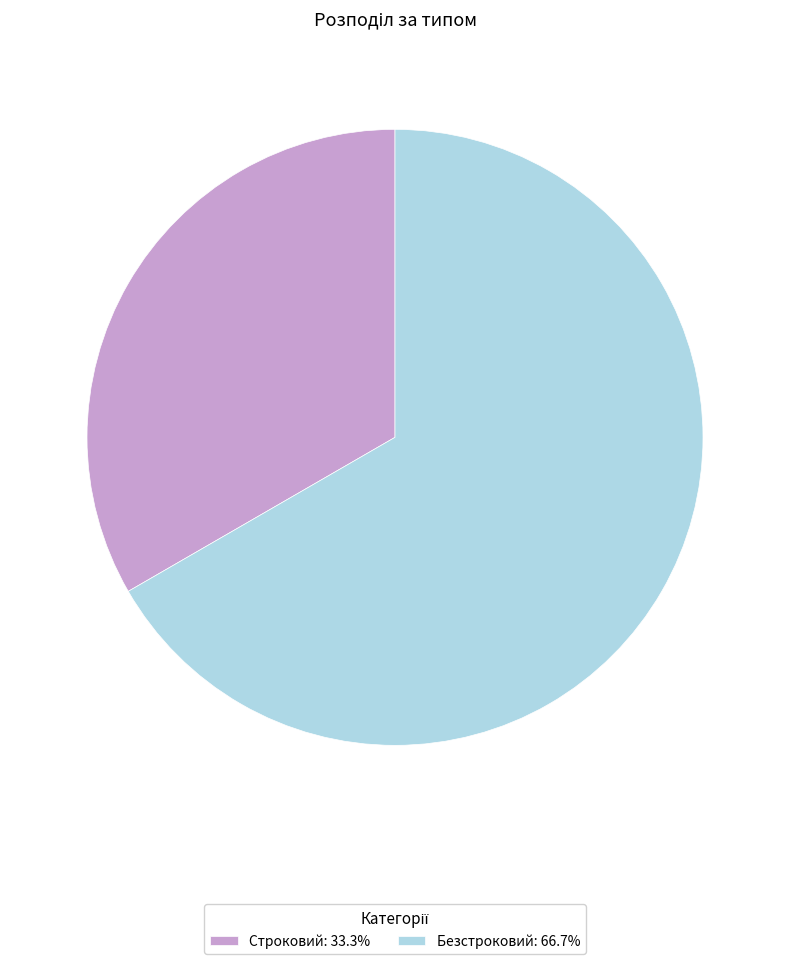

Rank the categories by value from lowest to highest.

Строковий, Безстроковий